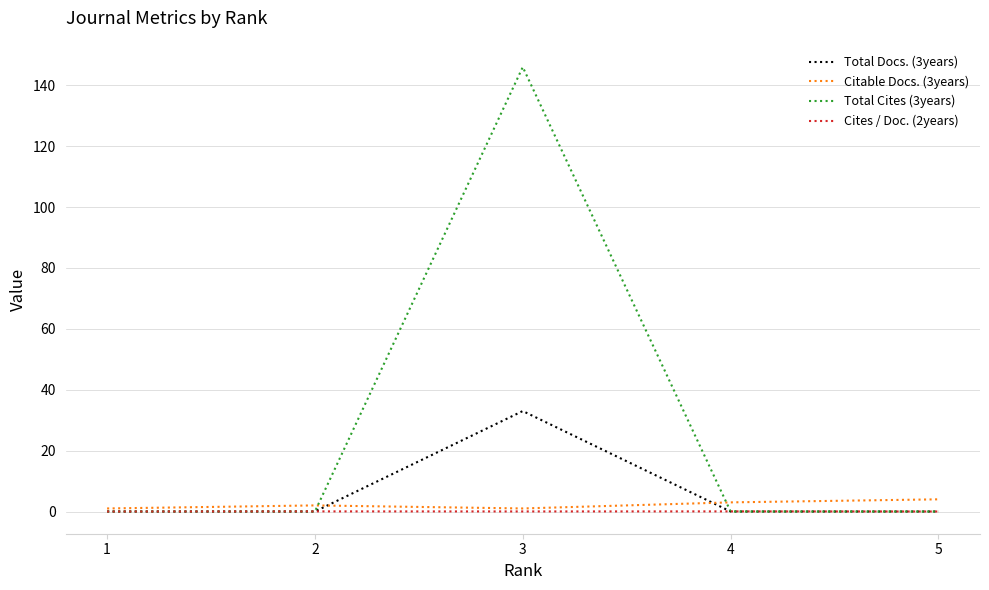

Is it true that Citable Docs. (3years) equals 4.0 at 5?

True